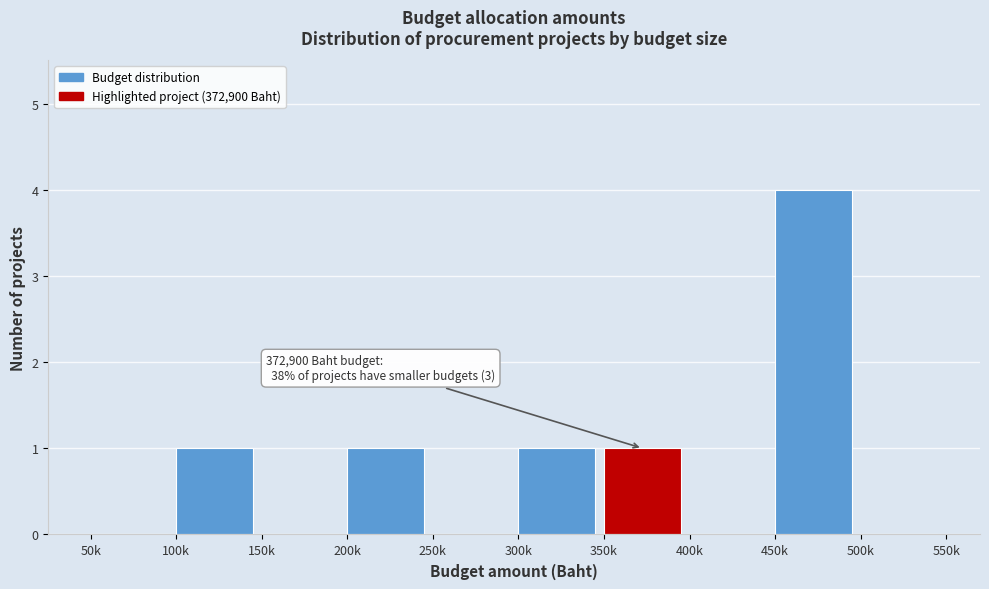

Reading right to left, transcribe all the data shown in this chart.

500k=0	450k=4	400k=0	350k=1	300k=1	250k=0	200k=1	150k=0	100k=1	50k=0